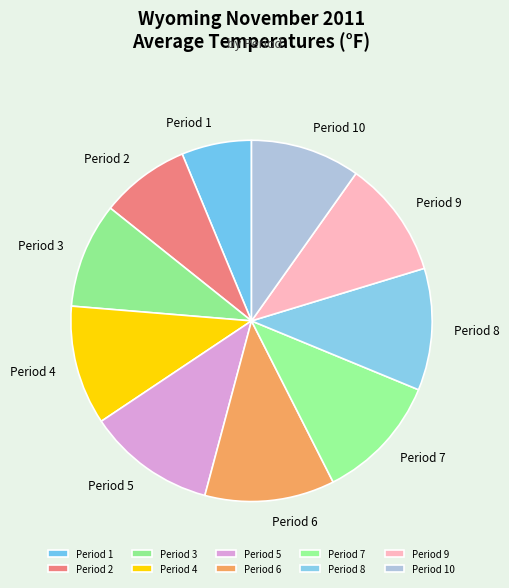

Does Period 6 represent more than half of the total?

No